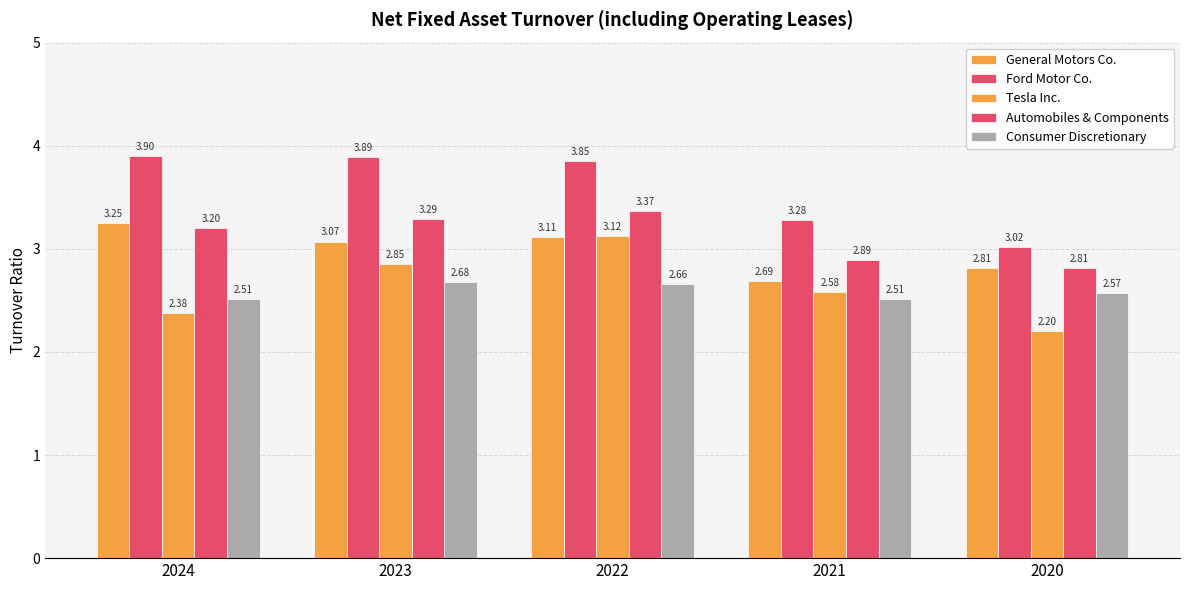

At which label does Tesla Inc. reach its peak?

2022